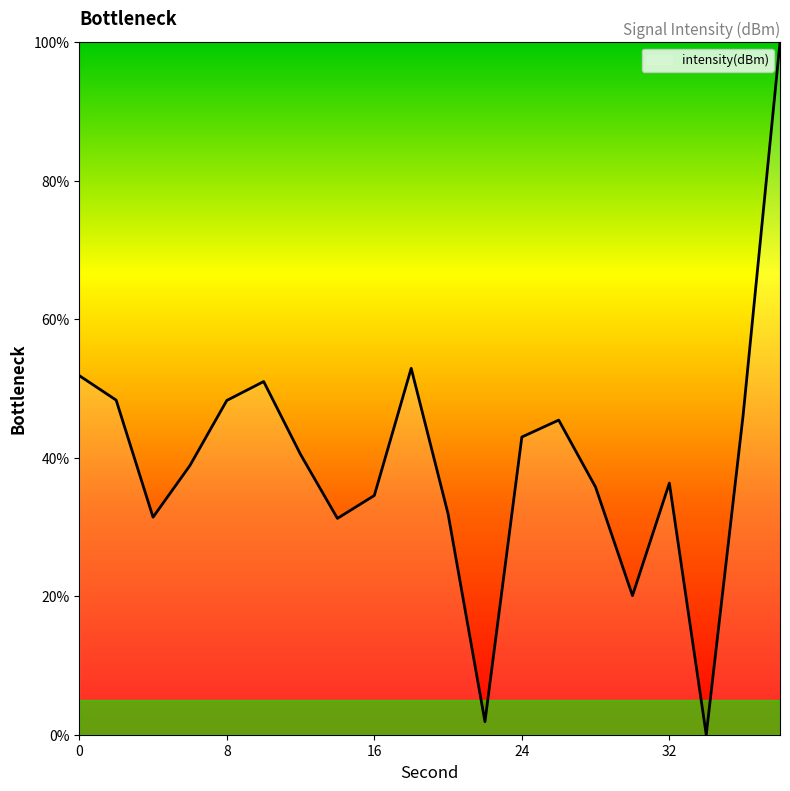

Count the number of categories in the chart.

20